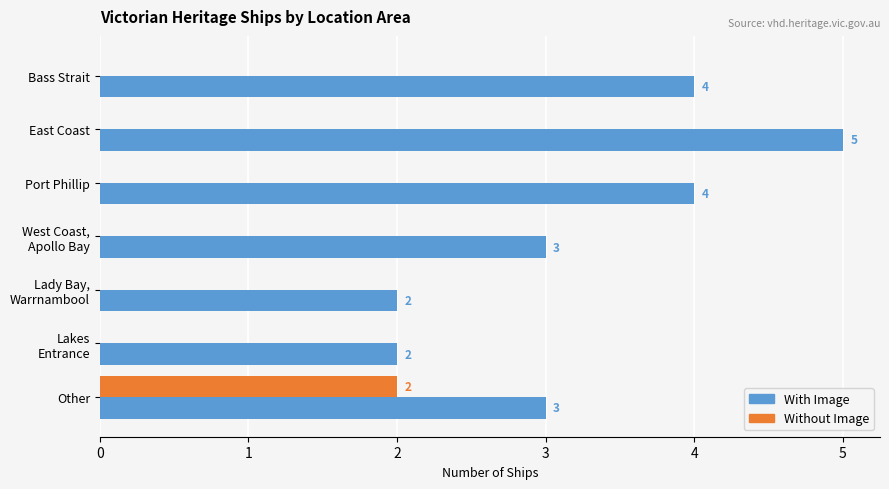

What value does the With Image series have at Bass Strait?

4